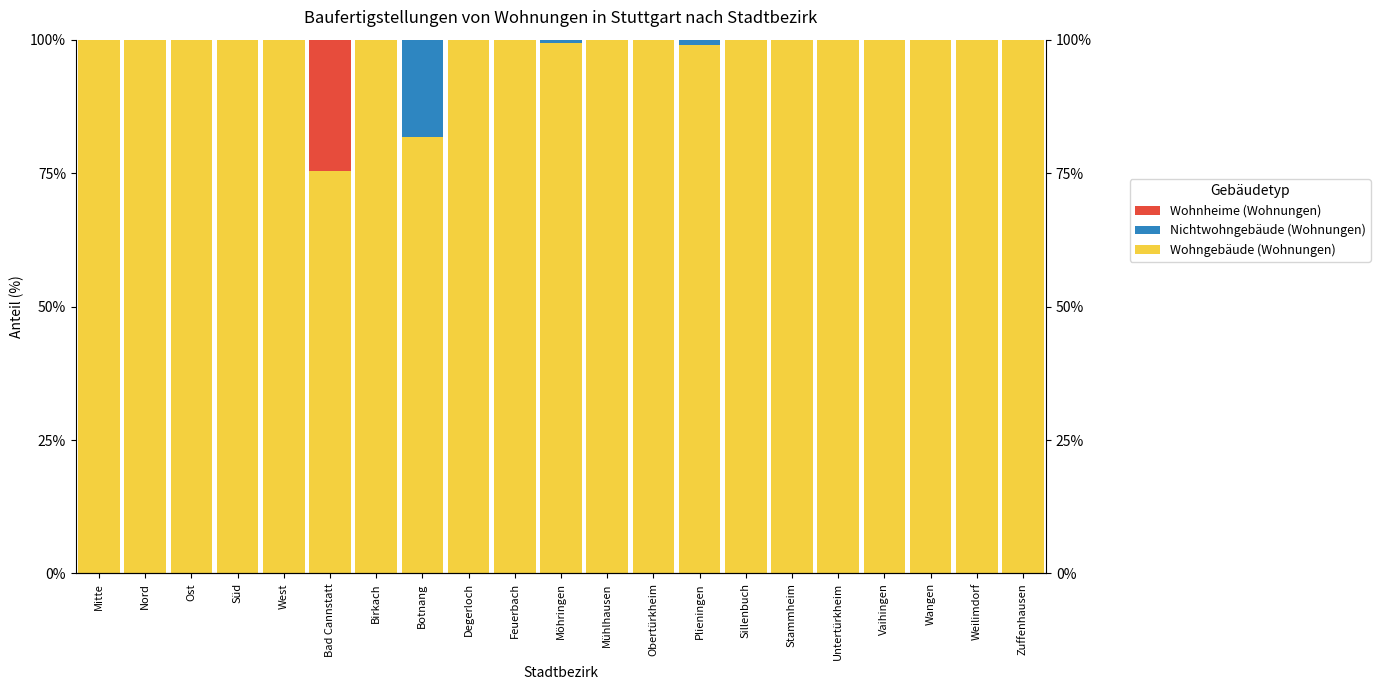

What are all the series names shown in the legend?

Wohngebäude (Wohnungen), Nichtwohngebäude (Wohnungen), Wohnheime (Wohnungen)